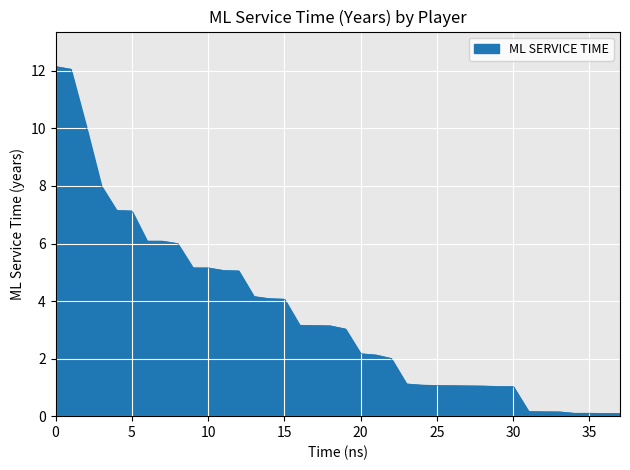

What is the greatest value displayed?

12.2